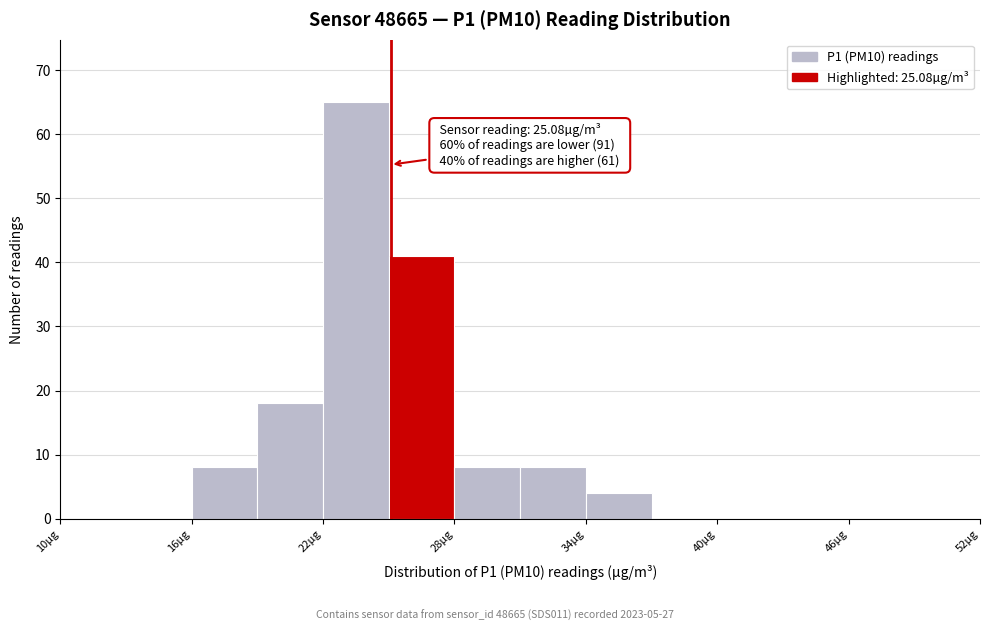

Around what value on the x-axis is the tallest bar? Give the approximate position of its centre, as read against the axis.

24